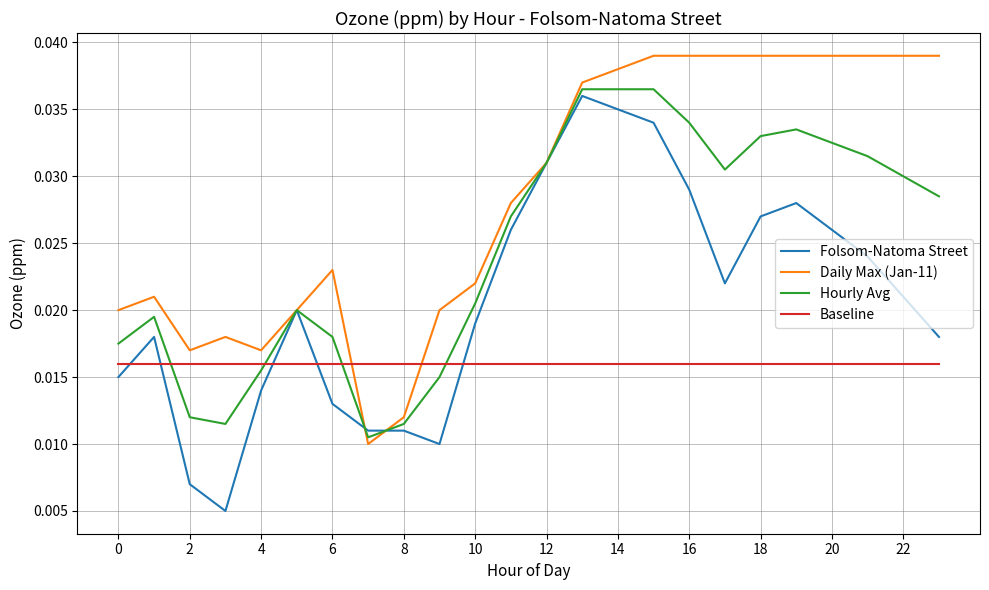

List the series in order of their overall mean, lowest first.

Baseline, Folsom-Natoma Street, Hourly Avg, Daily Max (Jan-11)